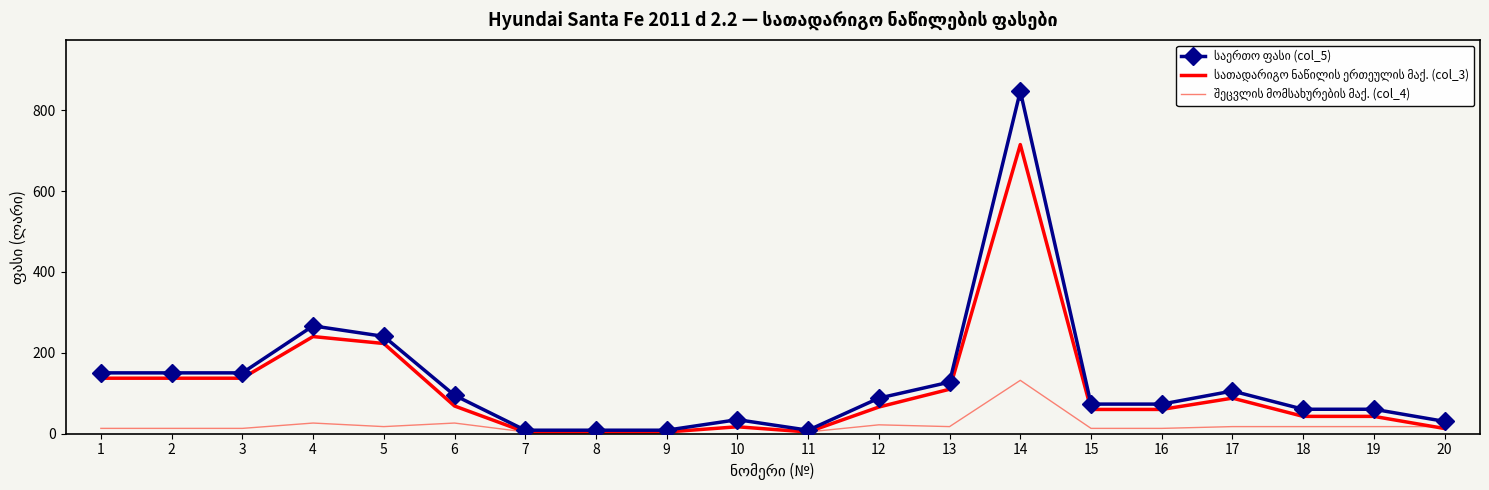

What is the smallest value displayed?

4.3